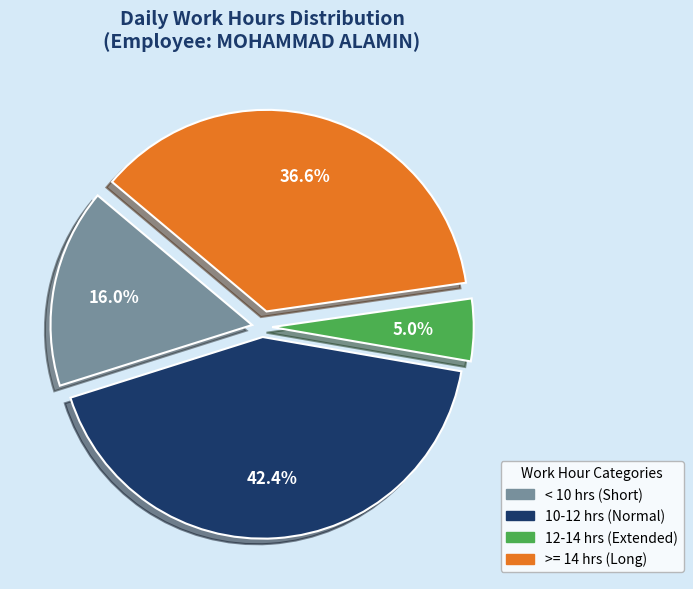

Is there any slice that represents more than half of the pie?

No